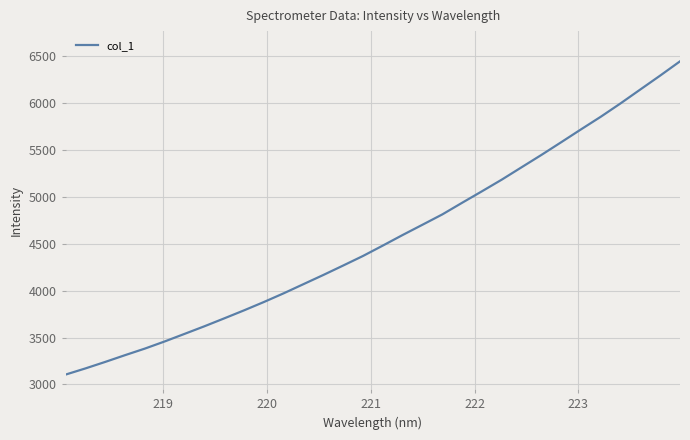

What is the minimum value shown in the chart?

3105.1